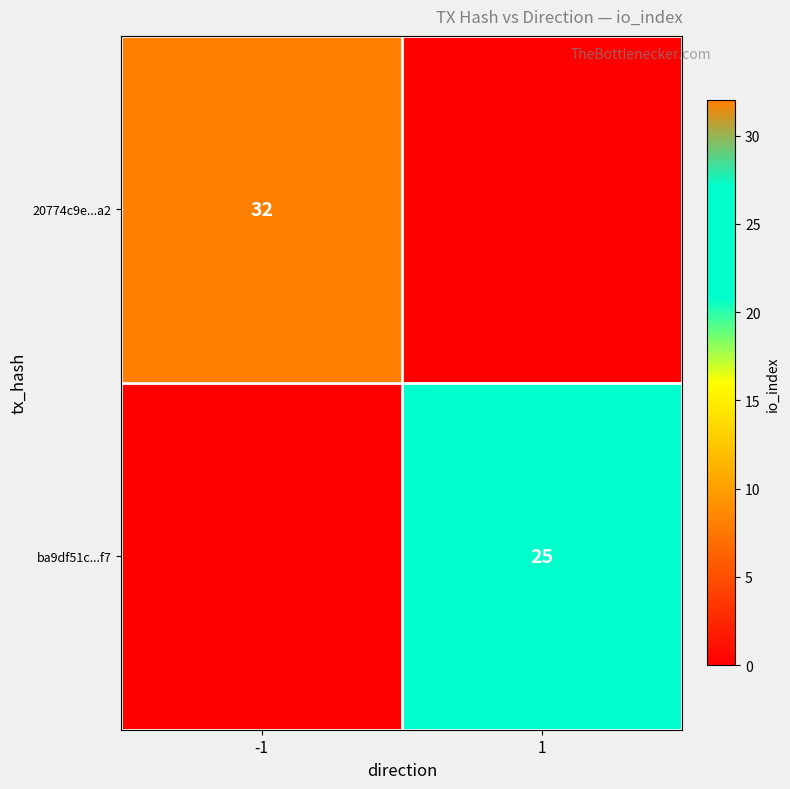

The value of ba9df51c...f7 at 1 is 44. True or false?

False